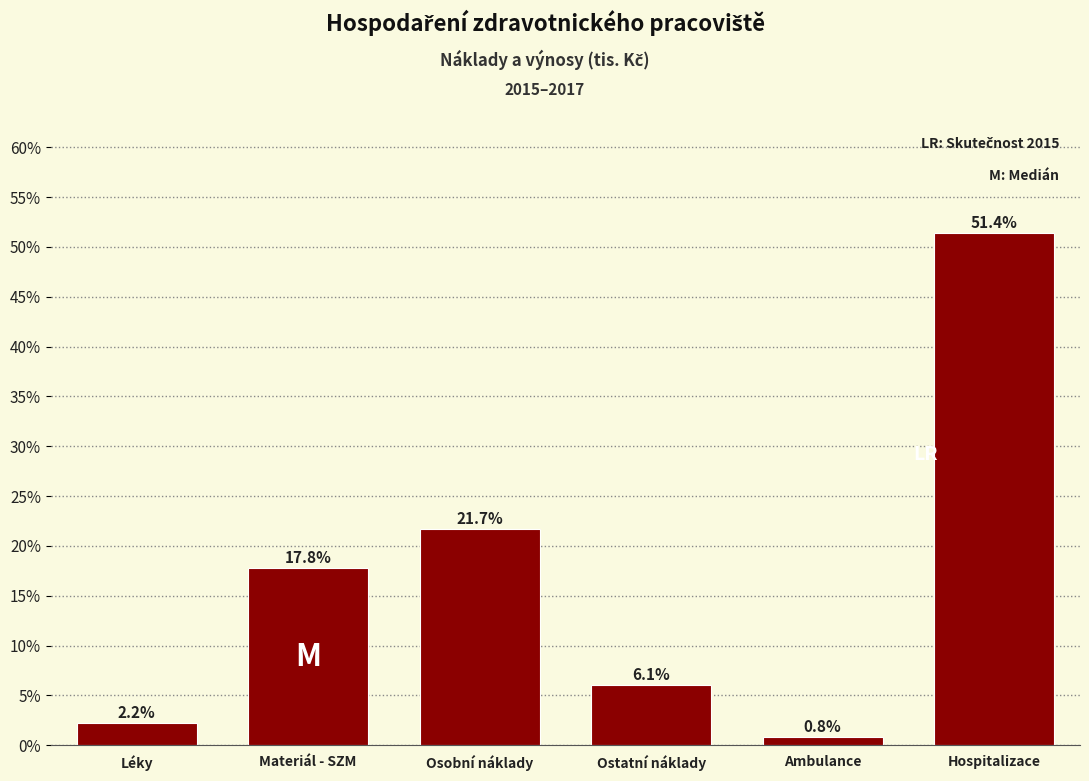

Reading left to right, list all the values displayed in this chart.

Léky=2.2	Materiál - SZM=17.8	Osobní náklady=21.7	Ostatní náklady=6.1	Ambulance=0.8	Hospitalizace=51.4